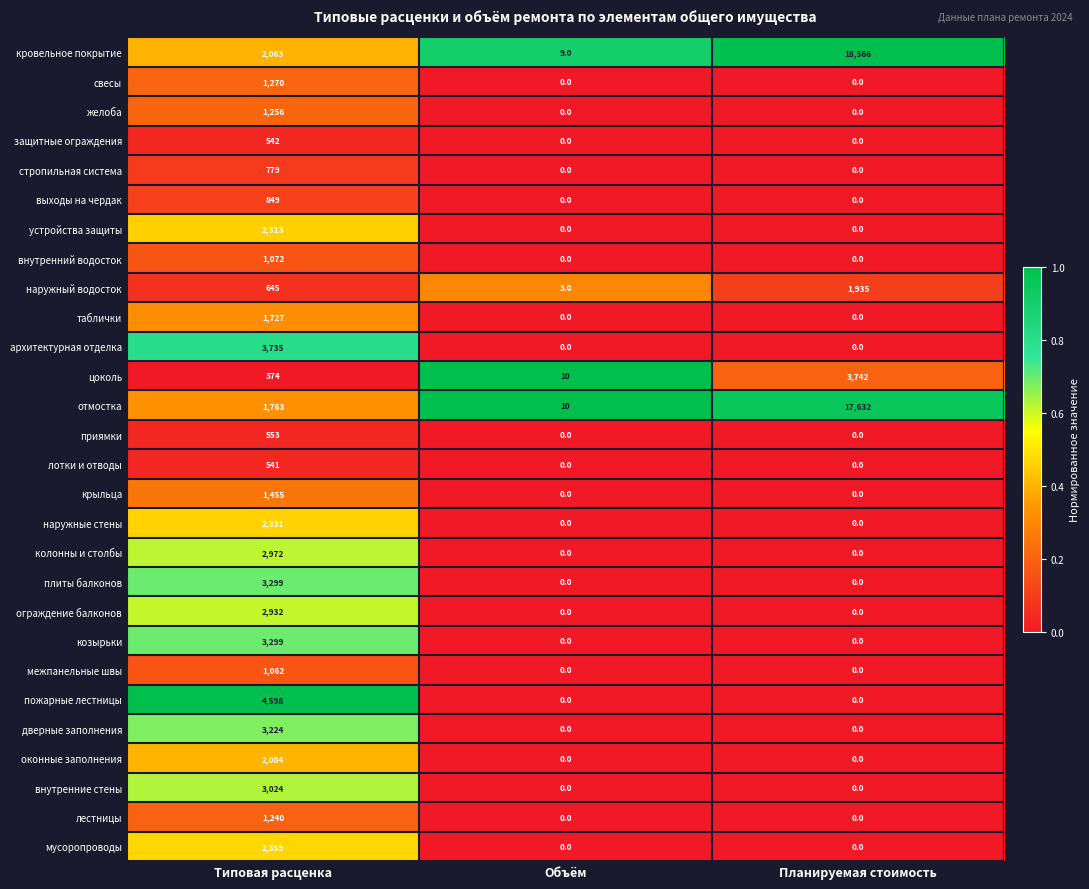

What is the maximum value shown in the chart?

18566